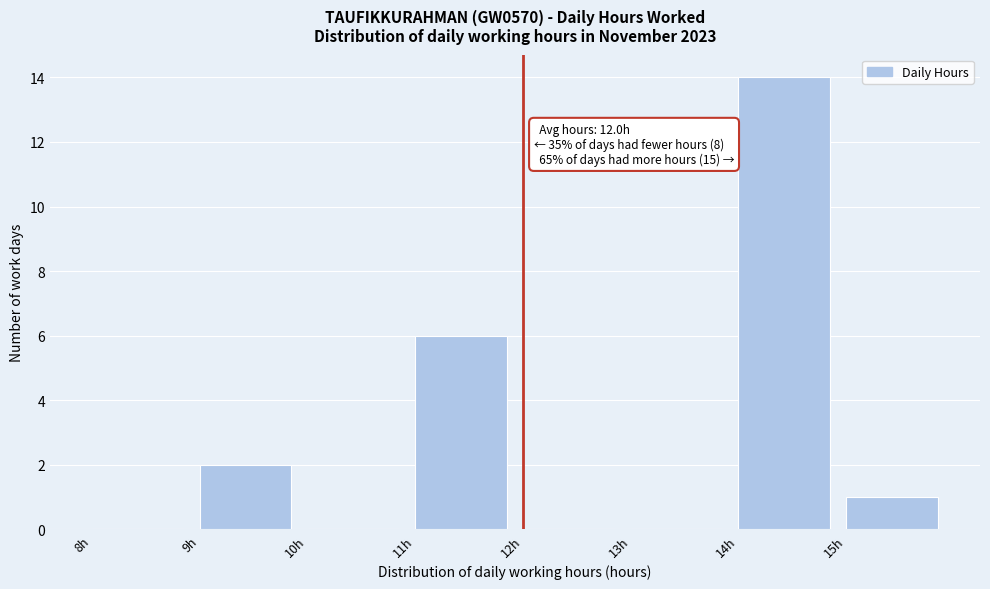

Which range on the x-axis has the tallest bar?

14 to 15